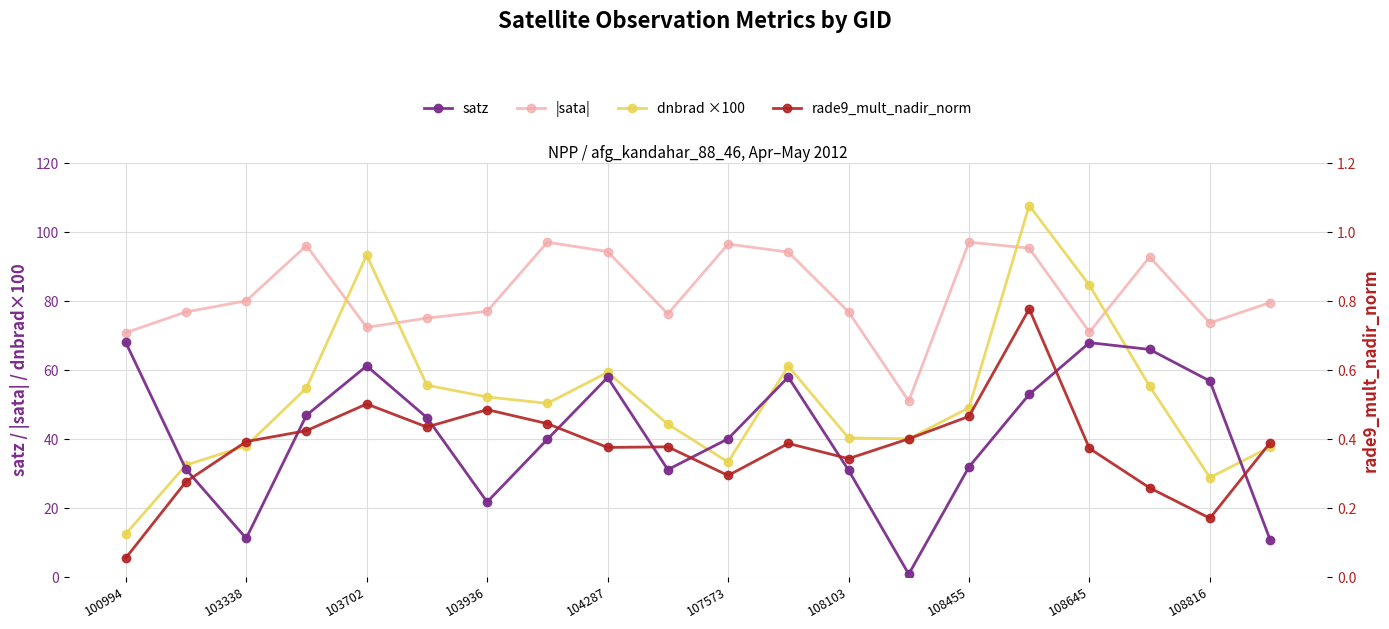

What is the total value across all series at 107573?

170.3